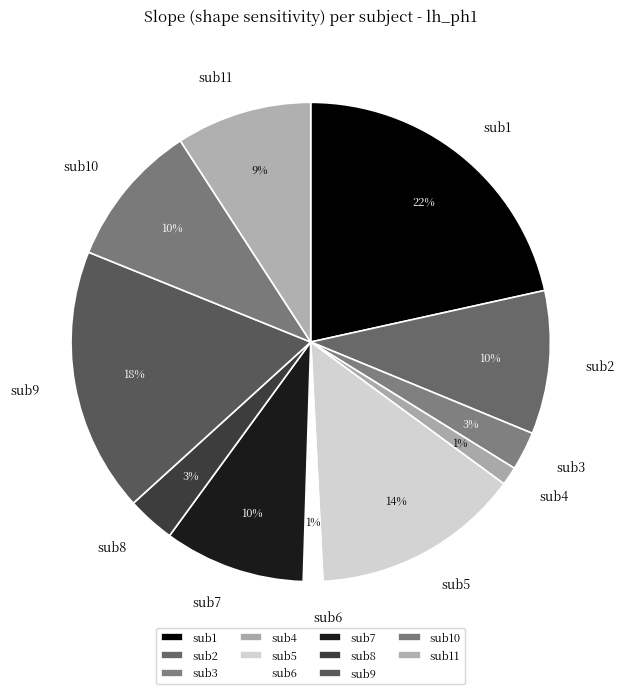

Does sub11 represent more than half of the total?

No